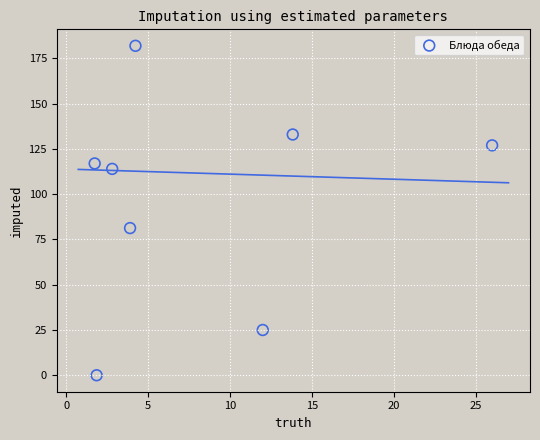

What Y value in the scatter plot is closest to 91?

81.3